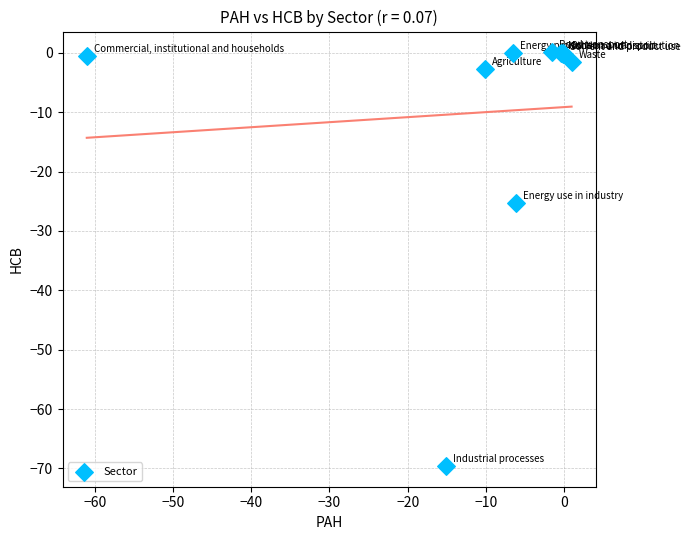

What Y value in the scatter plot is closest to -34?

-25.3